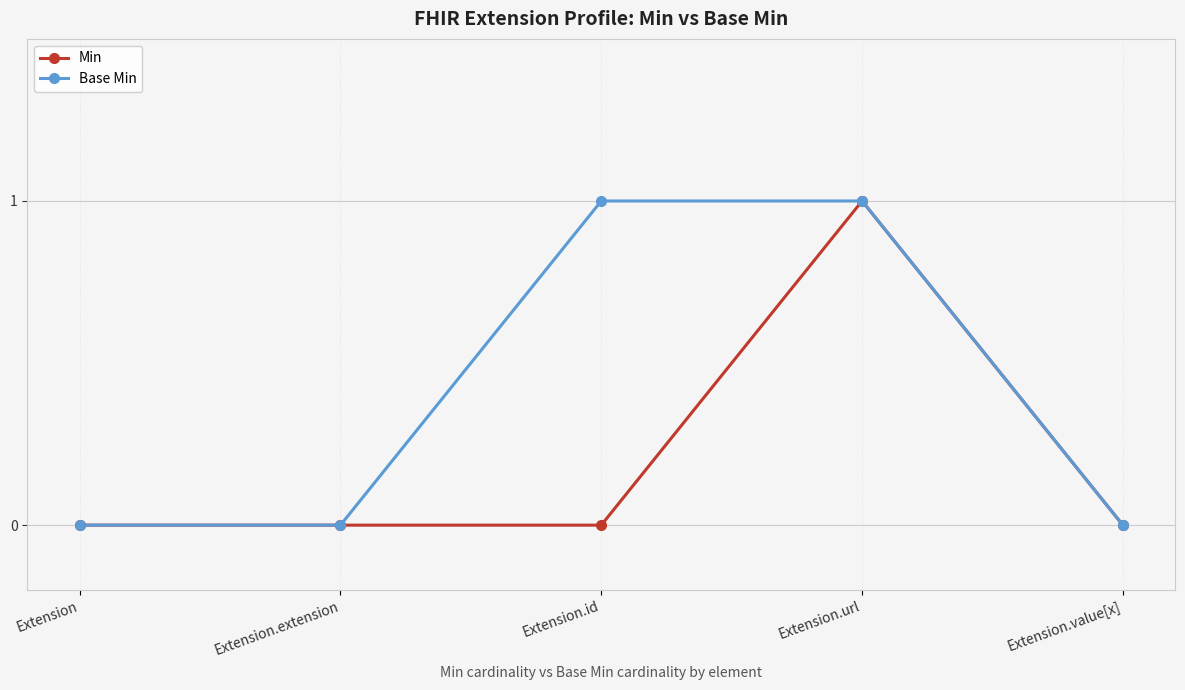

At which category is the sum across all series the highest?

Extension.url